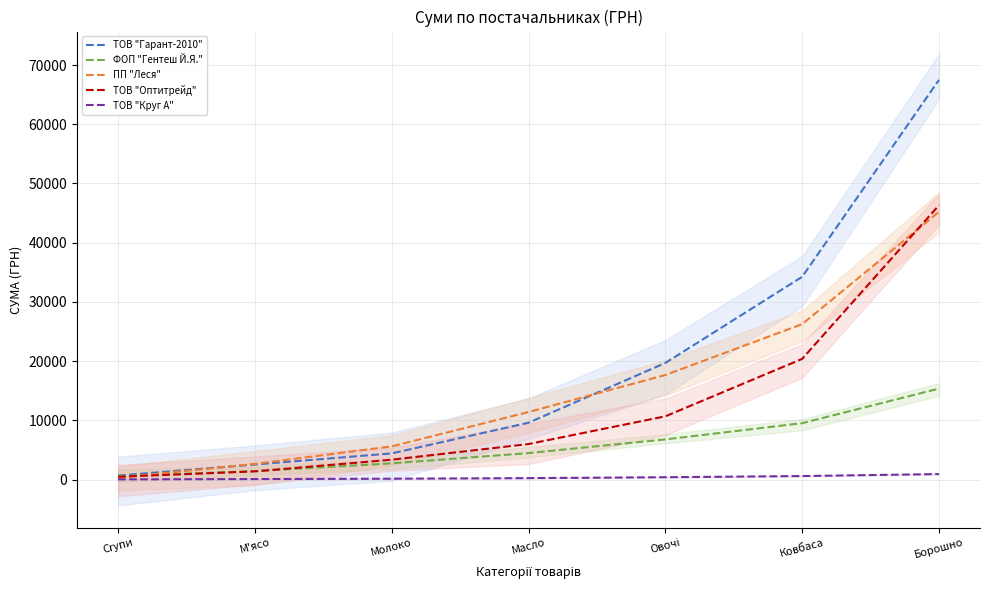

What is the difference between the ФОП "Гентеш Й.Я." values at М'ясо and Crупи?

846.0